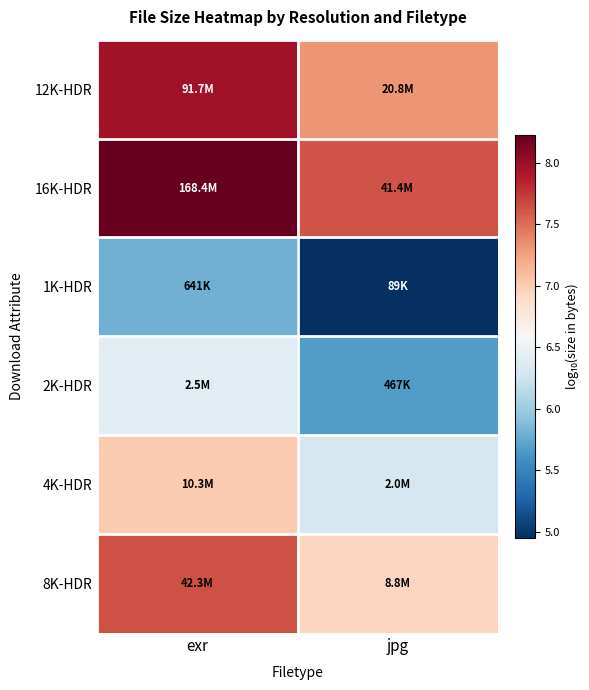

At which category is the sum across all series the highest?

exr